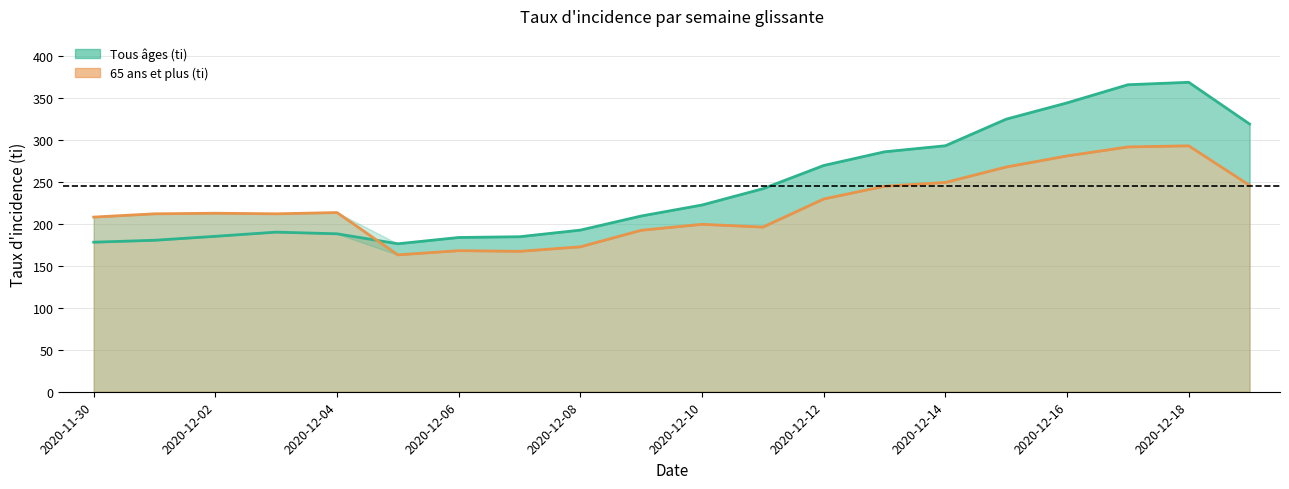

How many data points in age_65plus are above 212?

10